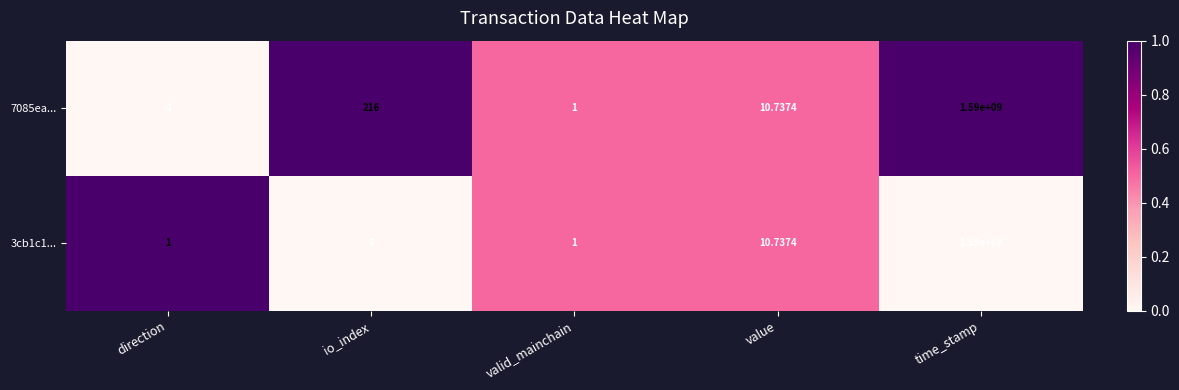

Rank the categories by 7085ea... value from highest to lowest.

time_stamp, io_index, value, valid_mainchain, direction